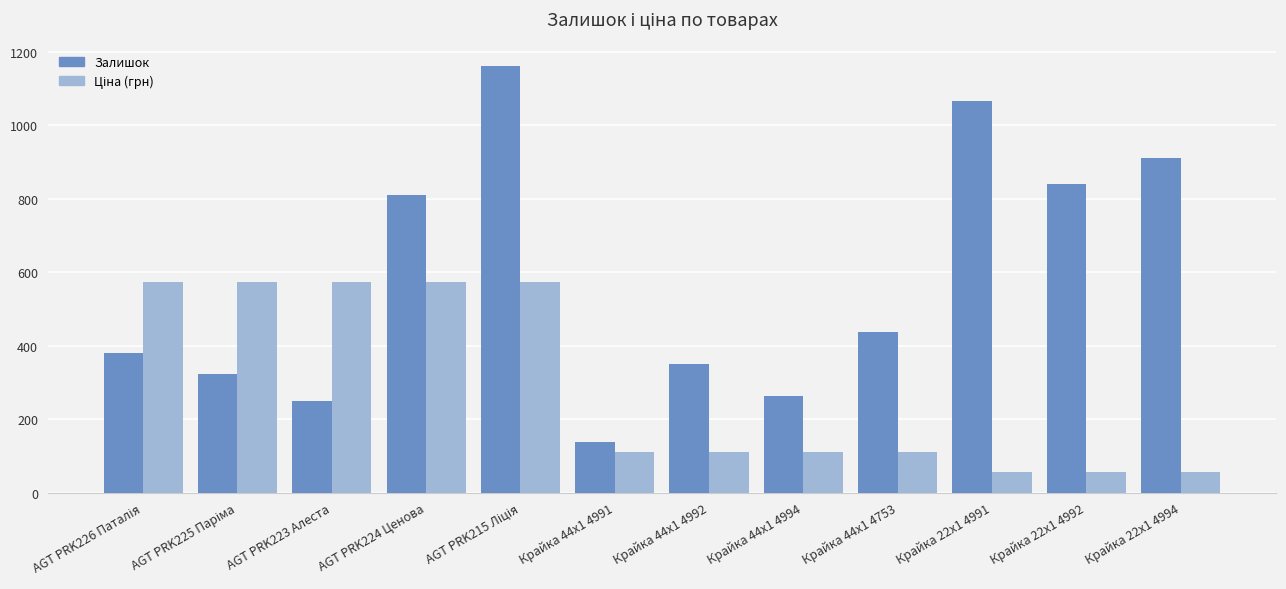

What is the difference between the highest and lowest values at Крайка 44x1 4753?

324.3